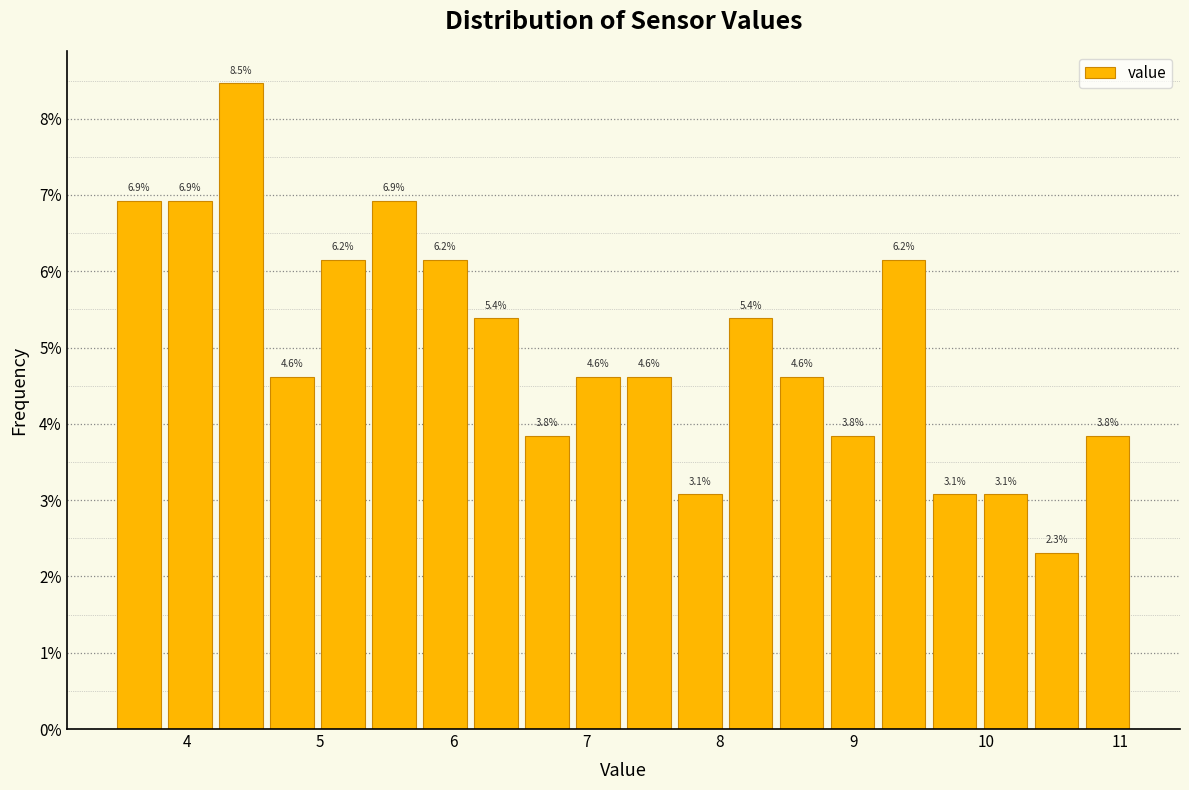

Around what value on the x-axis is the tallest bar? Give the approximate position of its centre, as read against the axis.

4.4